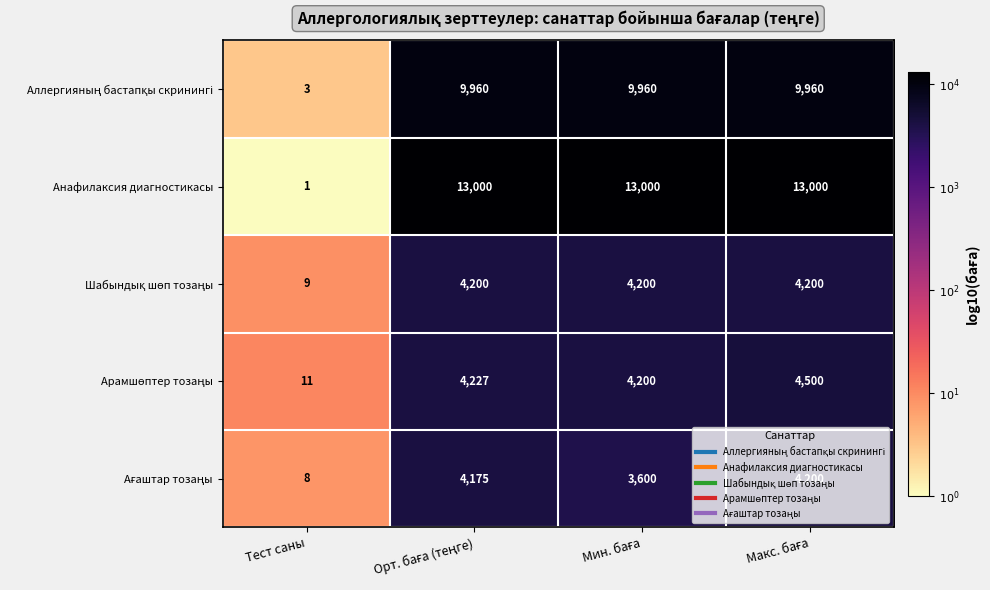

How many values in the Анафилаксия диагностикасы series are below 13000?

1